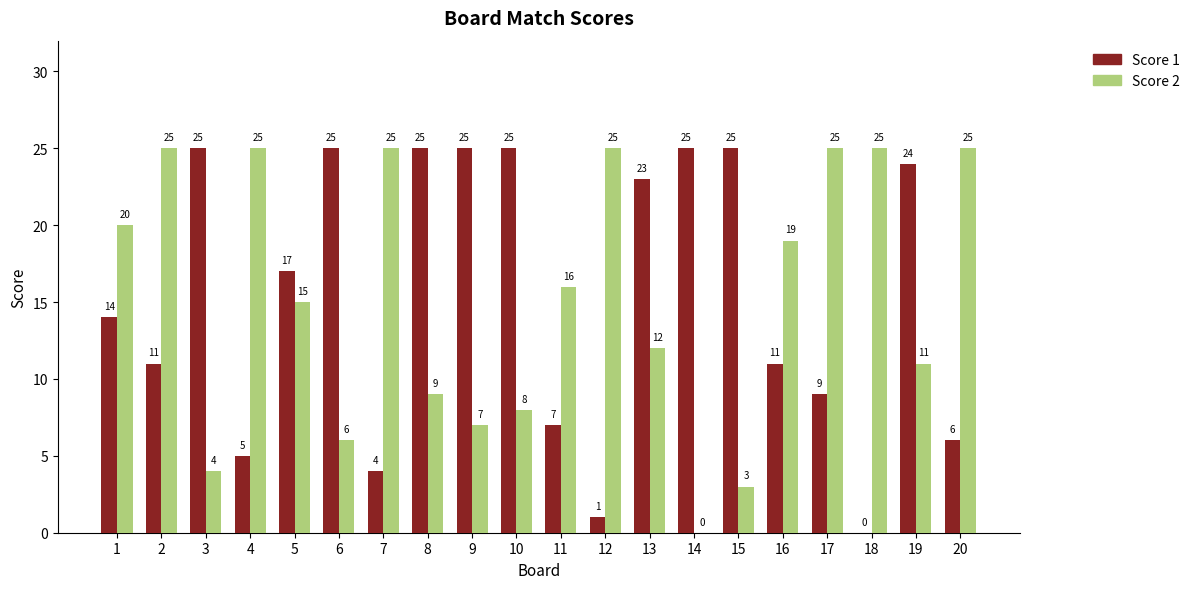

How many groups of bars are there?

20